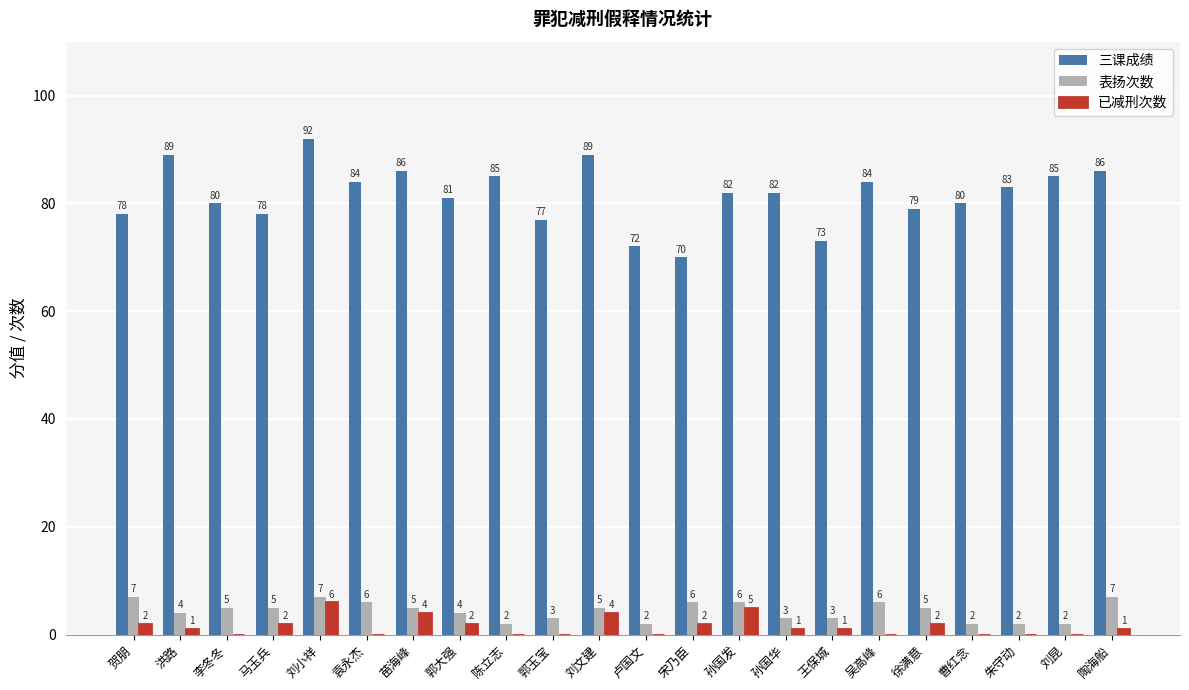

What is the sum of the 表扬次数 values at 郭大强 and 苗海峰?

9